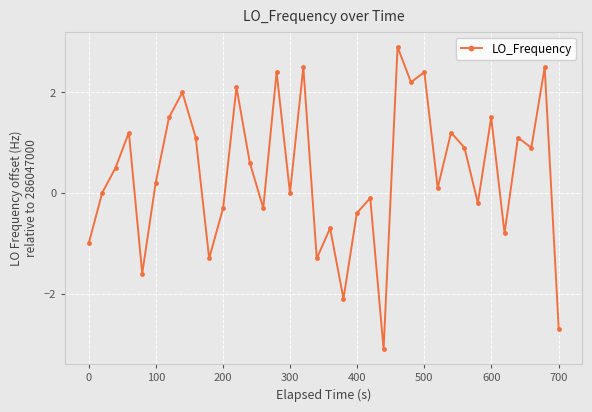

What is the greatest value displayed?

2.9